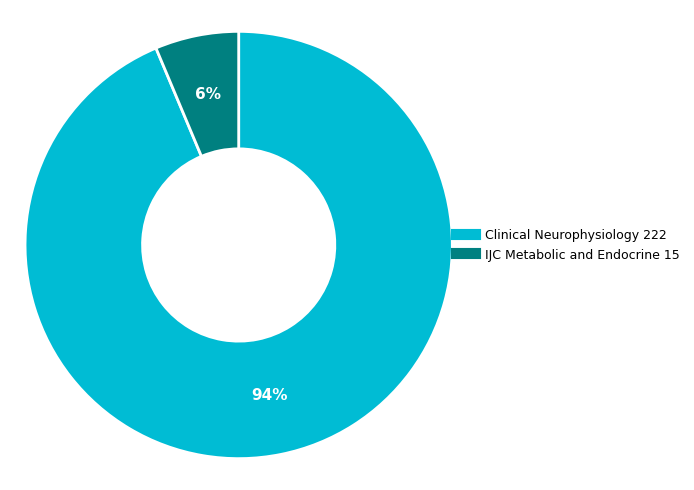

Rank the categories by value from highest to lowest.

Clinical Neurophysiology, IJC Metabolic and Endocrine